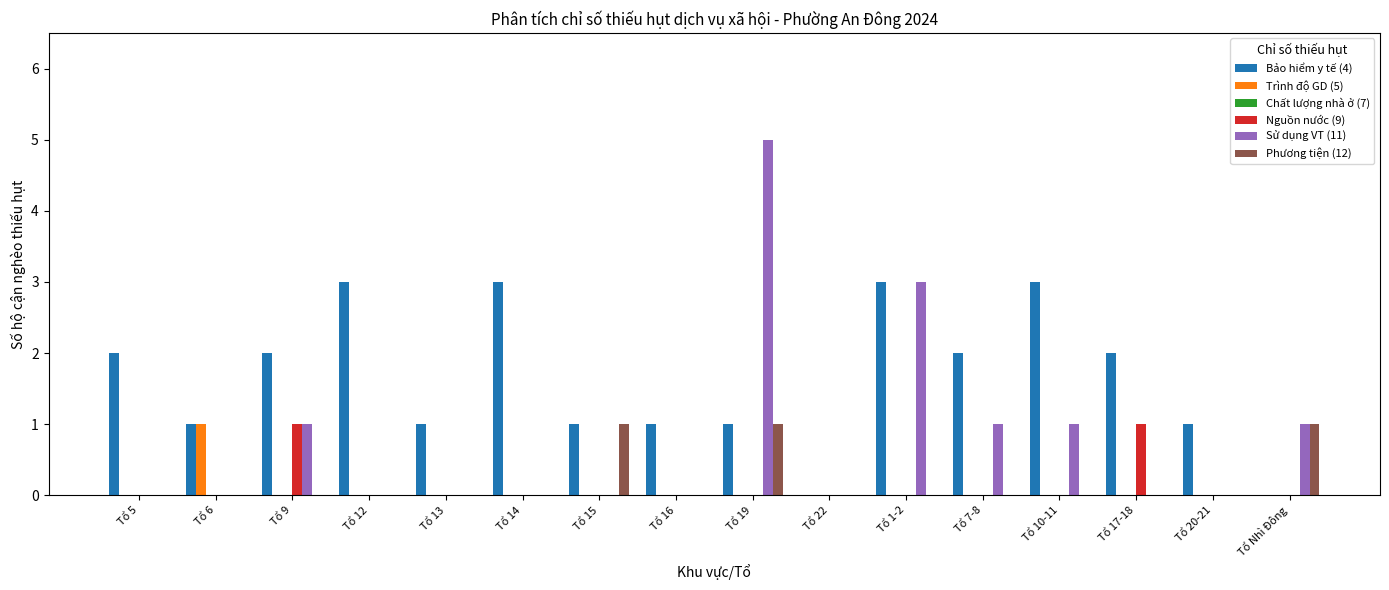

Are the bars grouped side by side (vs. stacked)?

Yes